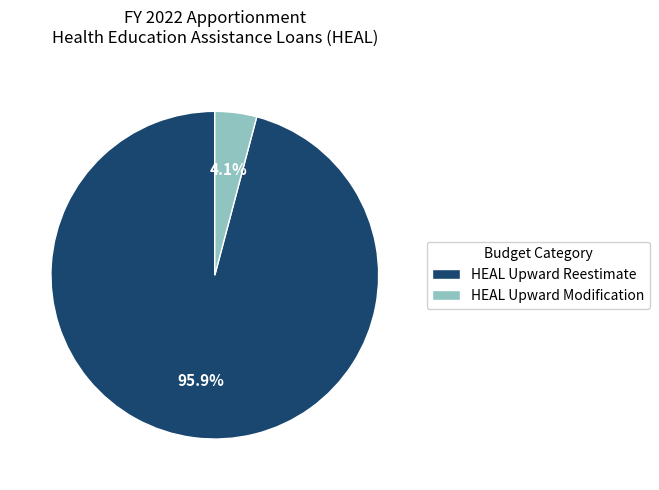

Between HEAL Upward Modification and HEAL Upward Reestimate, which is larger?

HEAL Upward Reestimate